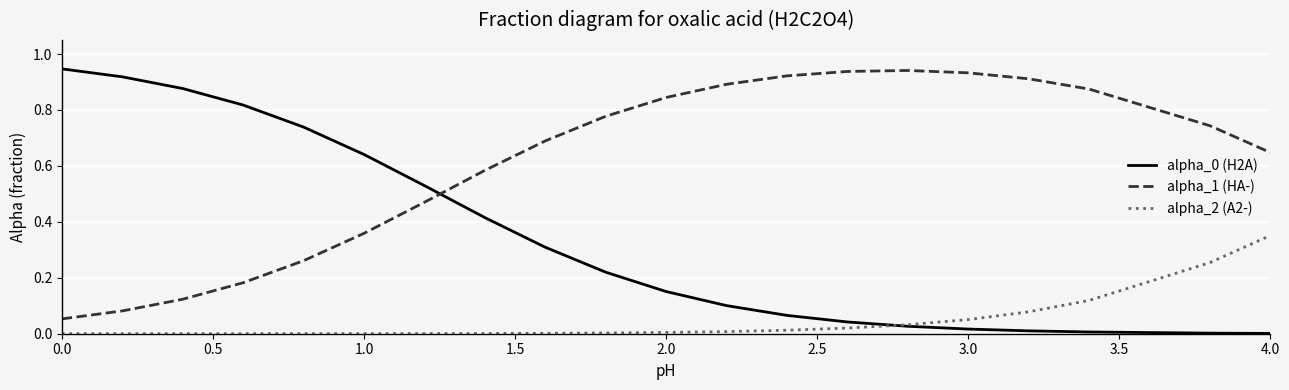

At how many categories does at least one series exceed 0?

20